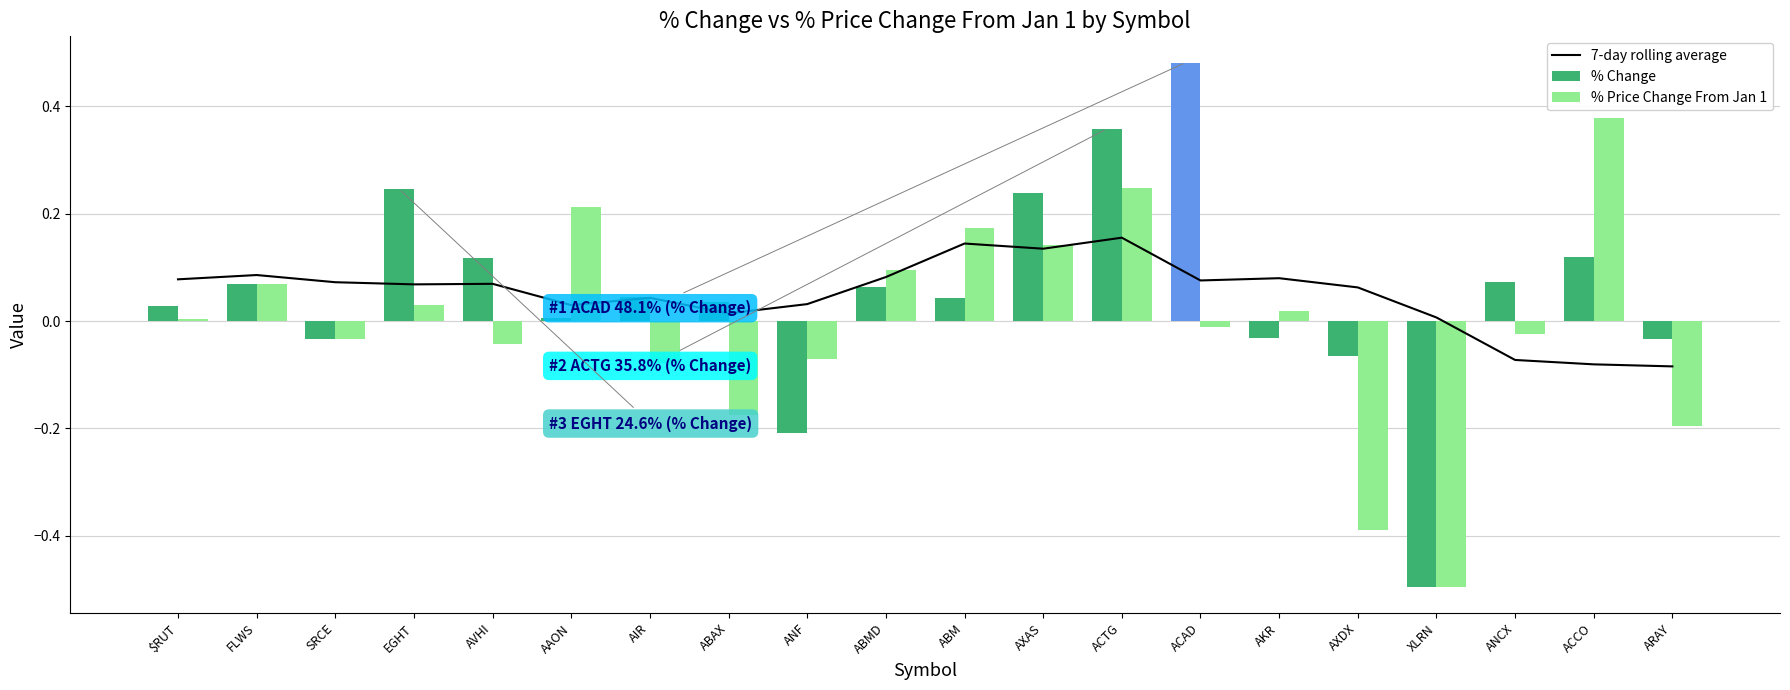

What are all the series names shown in the legend?

7-day rolling average, % Change, % Price Change From Jan 1